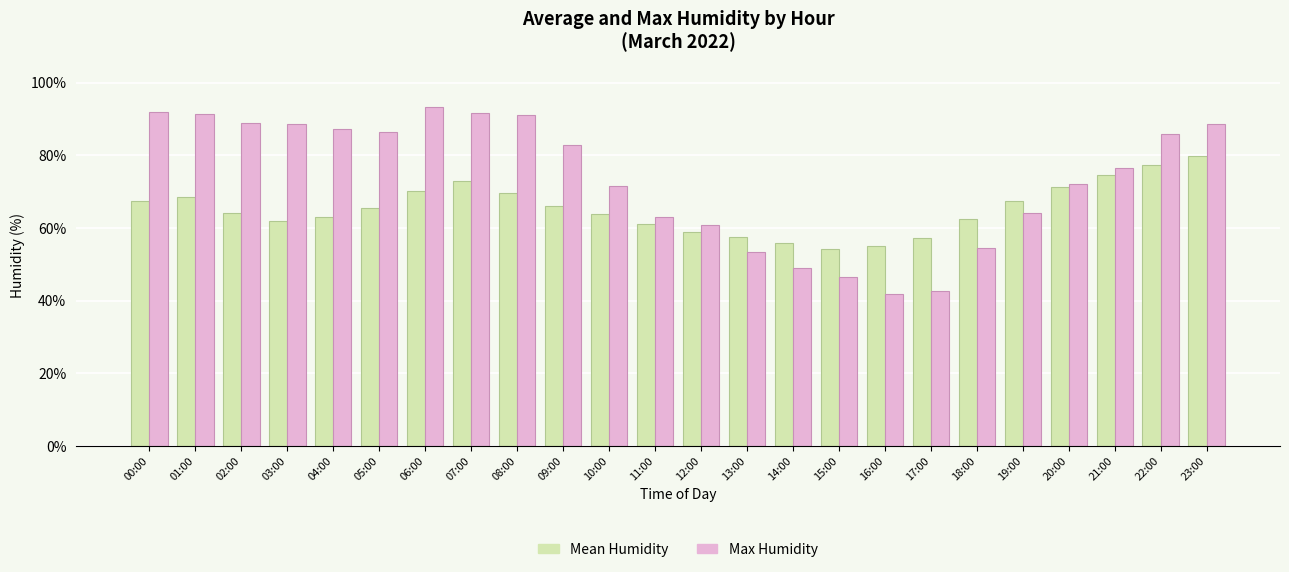

What is the approximate value of Max Humidity at 04:00?

87.3